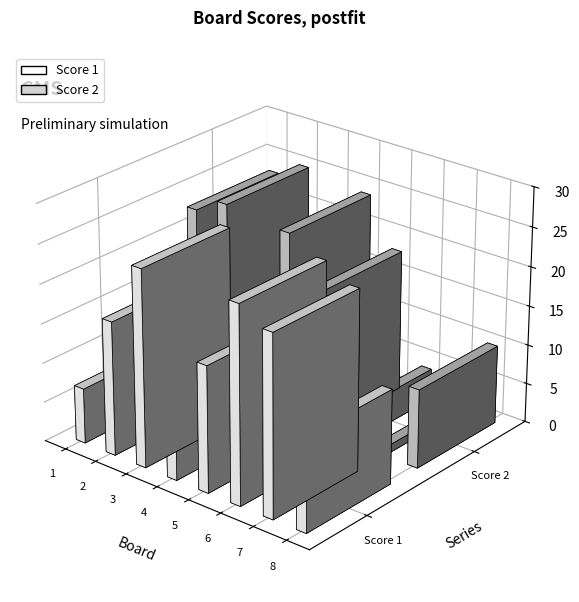

What is the difference between the highest and lowest values at 2?

8